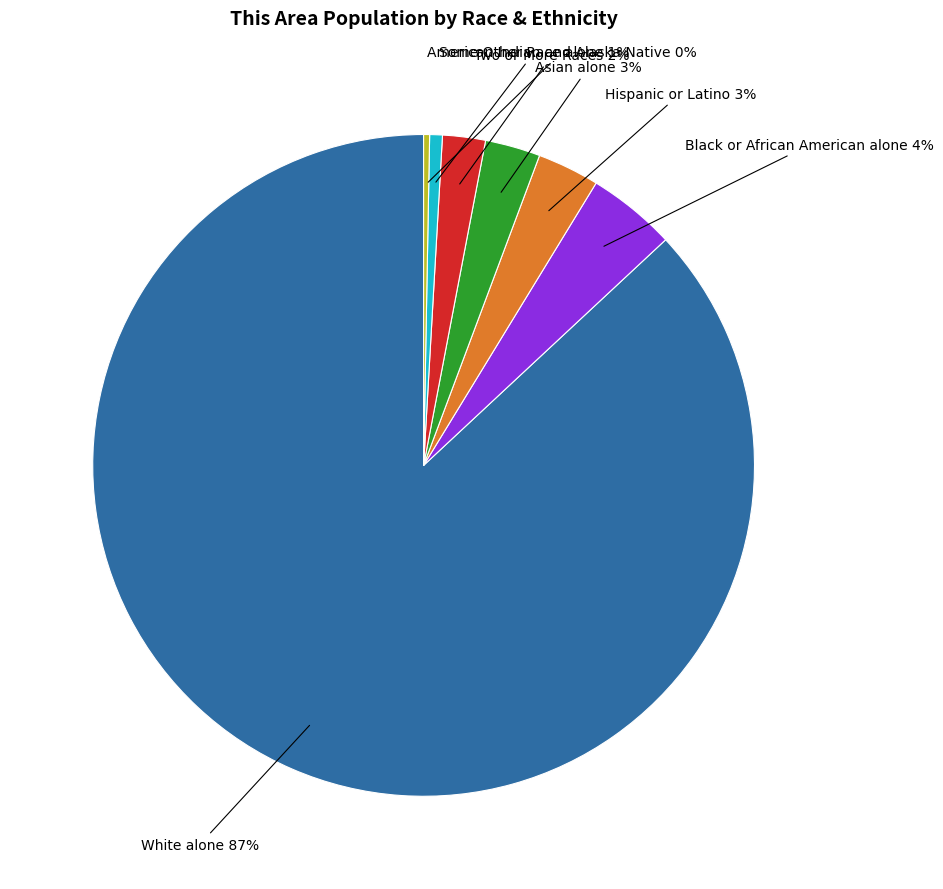

To the nearest percent, what is the difference between the largest and smallest slice percentages?

87%